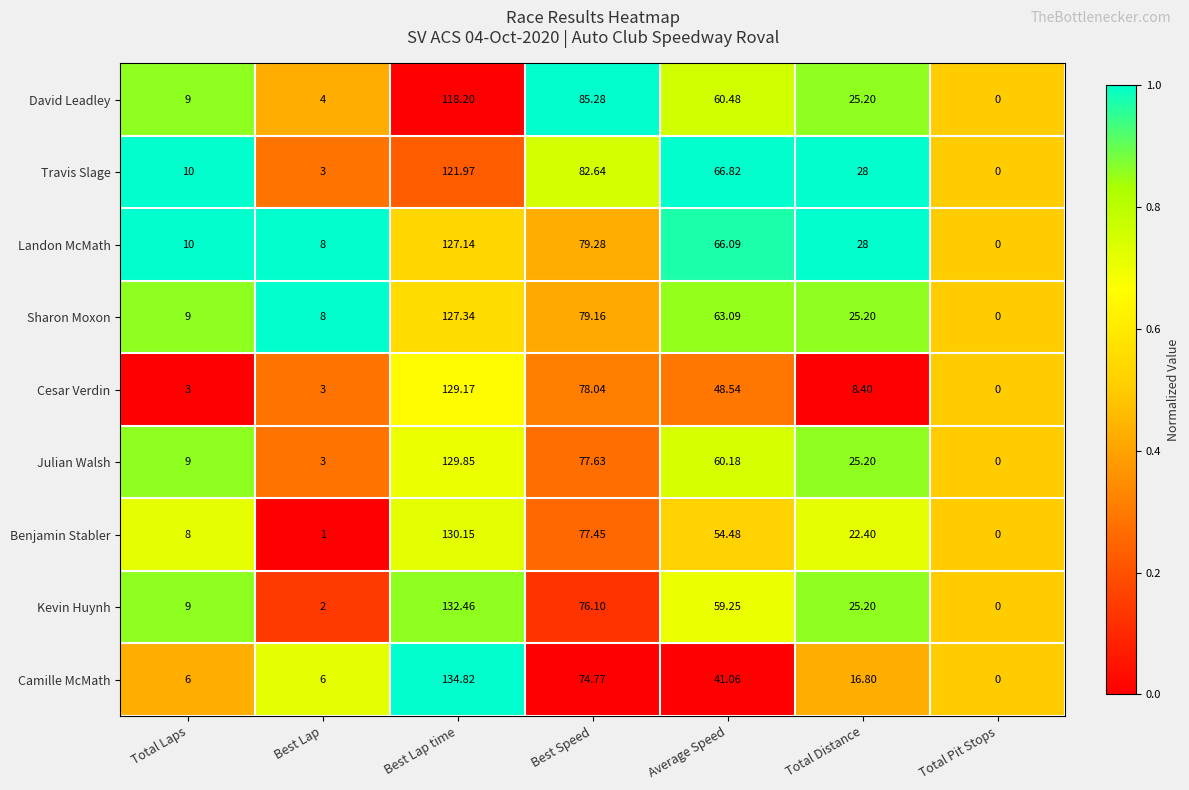

At which category does the chart reach its peak across all series?

Best Lap time